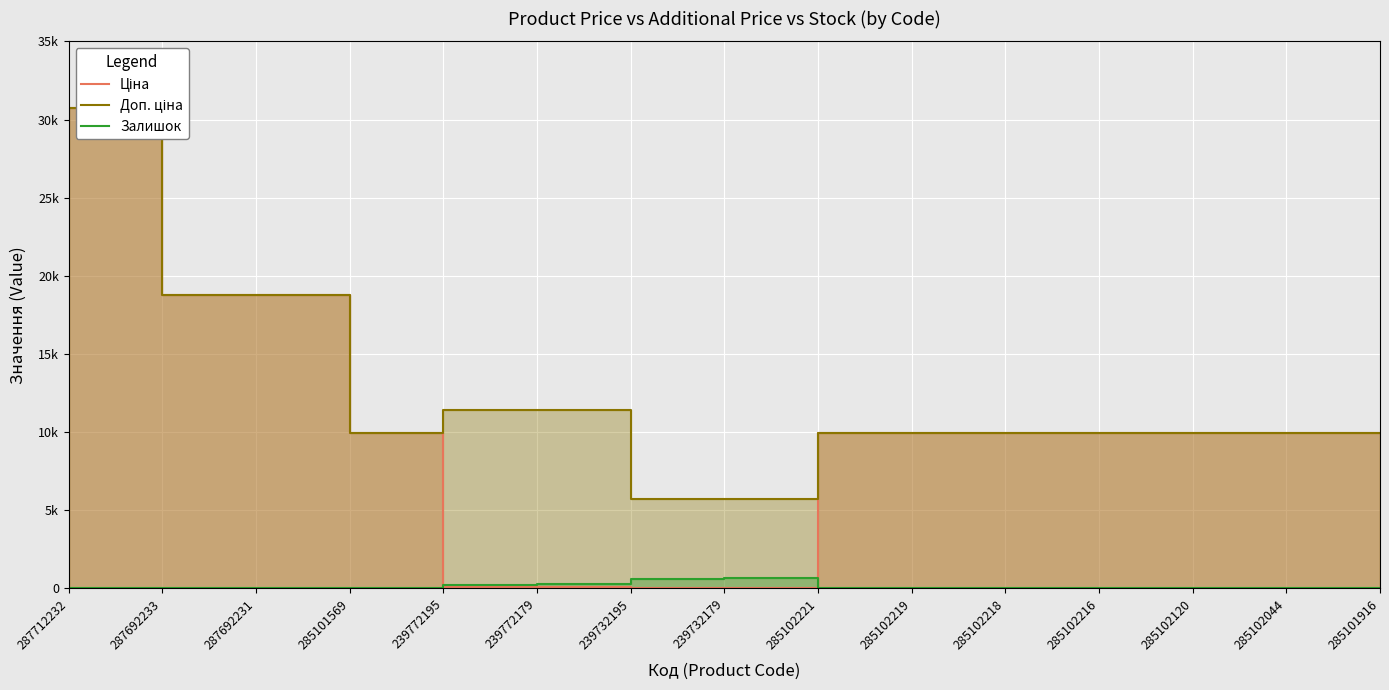

List the series in order of their overall mean, highest first.

Доп. ціна, Ціна, Залишок